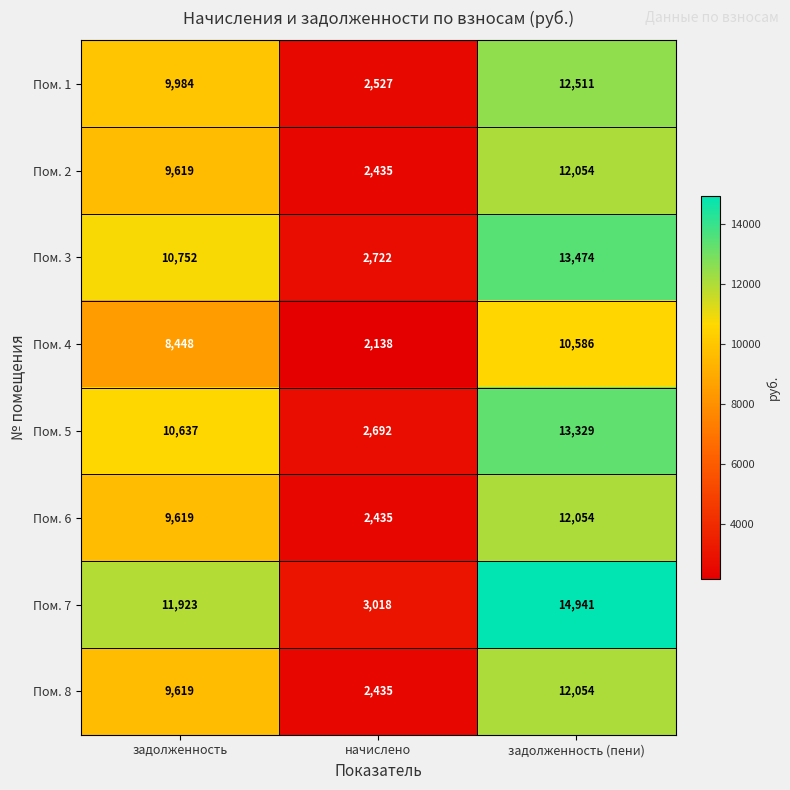

Reading right to left, extract all data points from this chart.

Пом. 1: 12511	2527	9984
Пом. 2: 12054	2435	9619
Пом. 3: 13474	2722	10752
Пом. 4: 10586	2138	8448
Пом. 5: 13329	2692	10637
Пом. 6: 12054	2435	9619
Пом. 7: 14941	3018	11923
Пом. 8: 12054	2435	9619